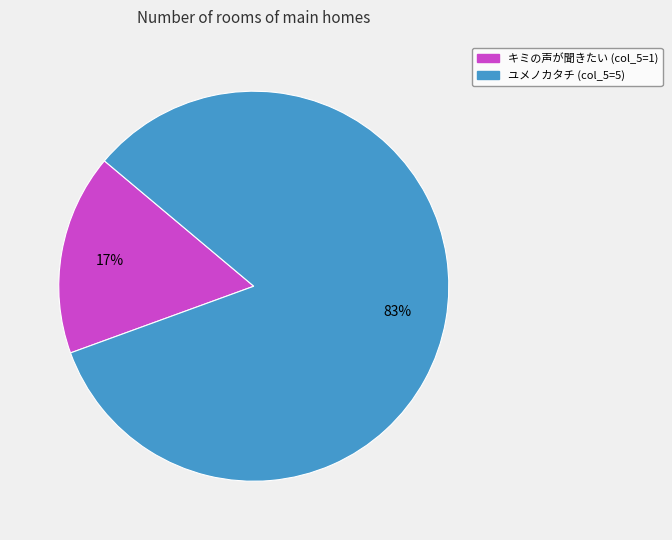

Does any single category account for the majority?

Yes